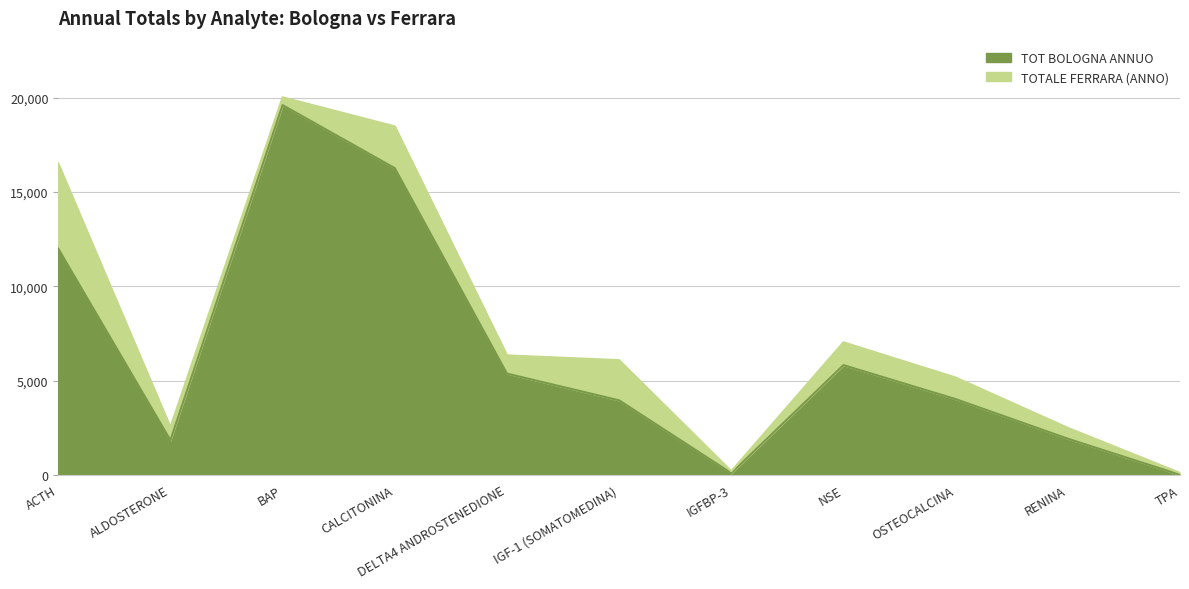

True or false: there are more than 2 points higher than both neighbors.

False